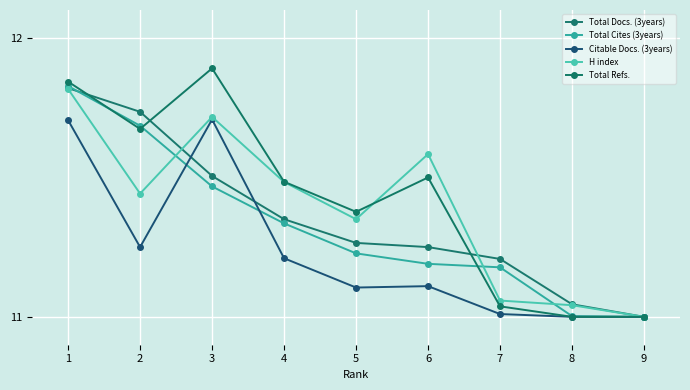

What are all the series names shown in the legend?

Total Docs. (3years), Total Cites (3years), Citable Docs. (3years), H index, Total Refs.